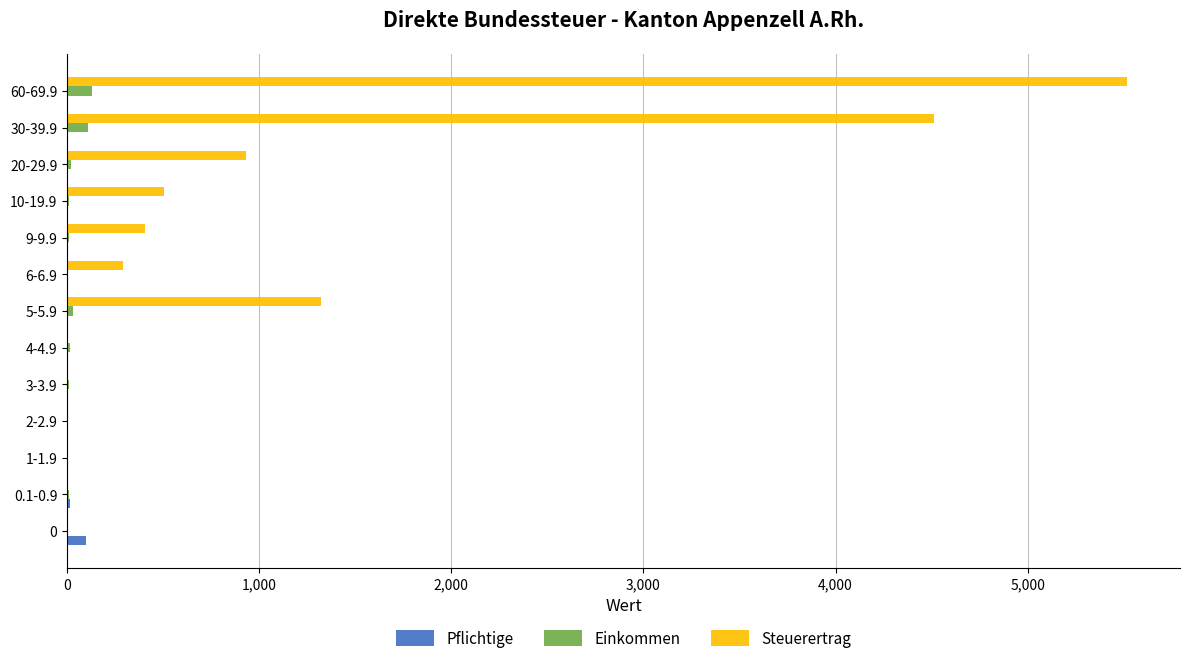

What is the sum of all Pflichtige values?

139.0